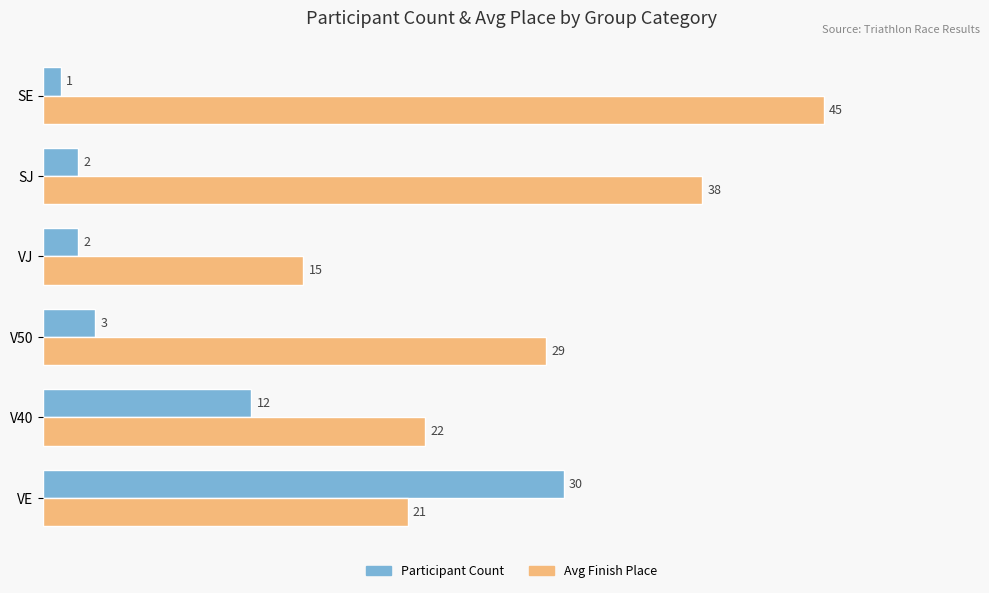

What is the spread (max minus min) of values at VJ?

13